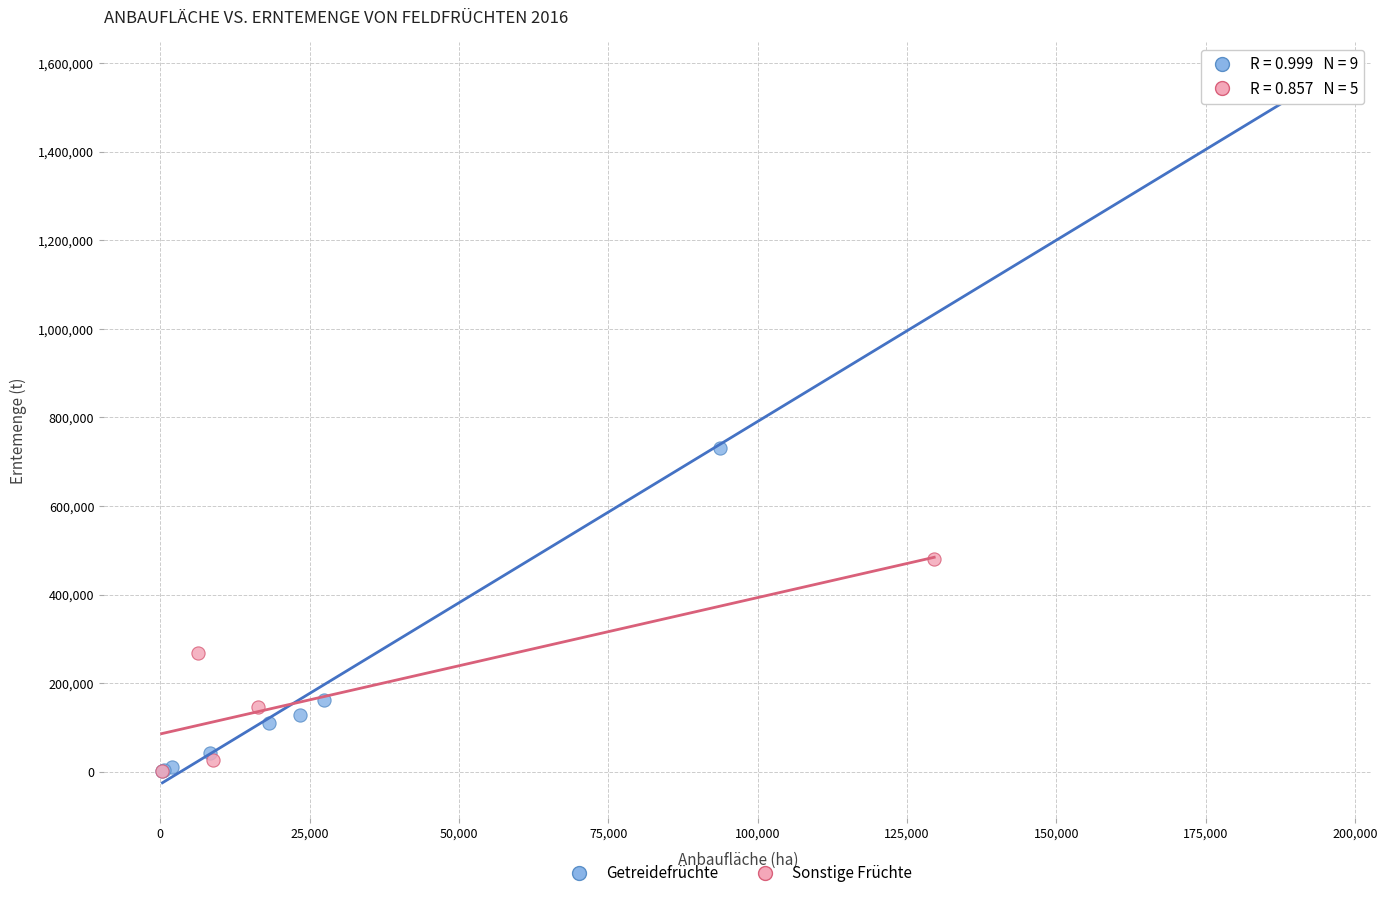

Which series contains the highest Y value?

Getreidefrüchte